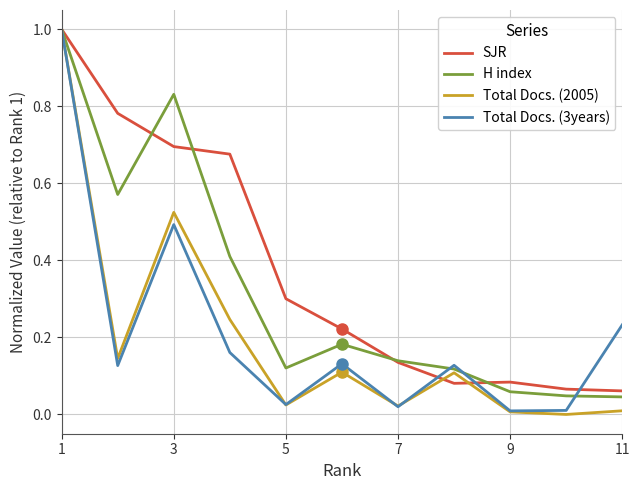

What is the greatest value displayed?

1.0